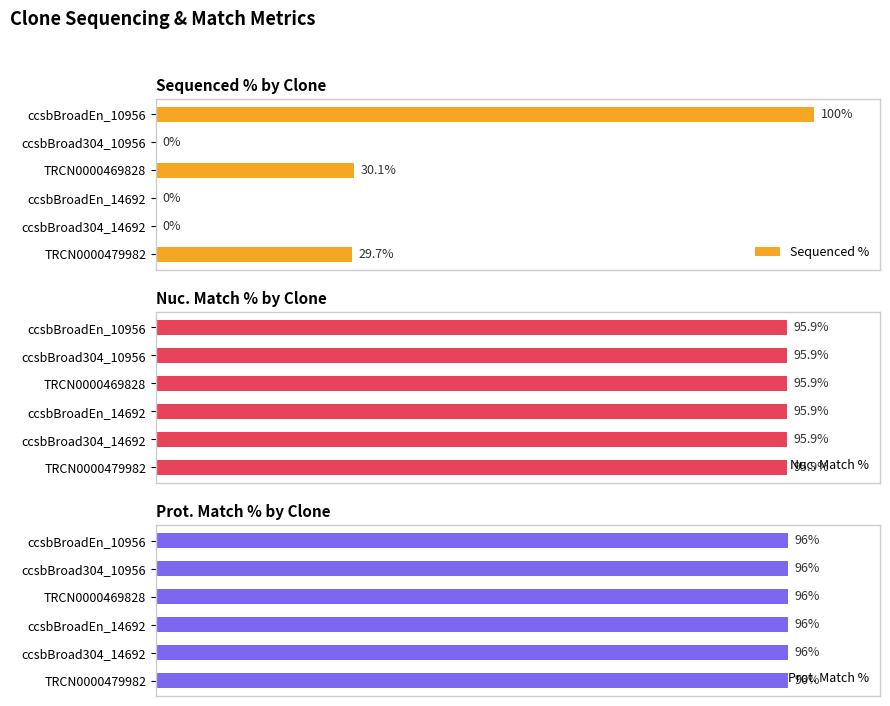

What are all the series names shown in the legend?

Sequenced %, Nuc. Match %, Prot. Match %